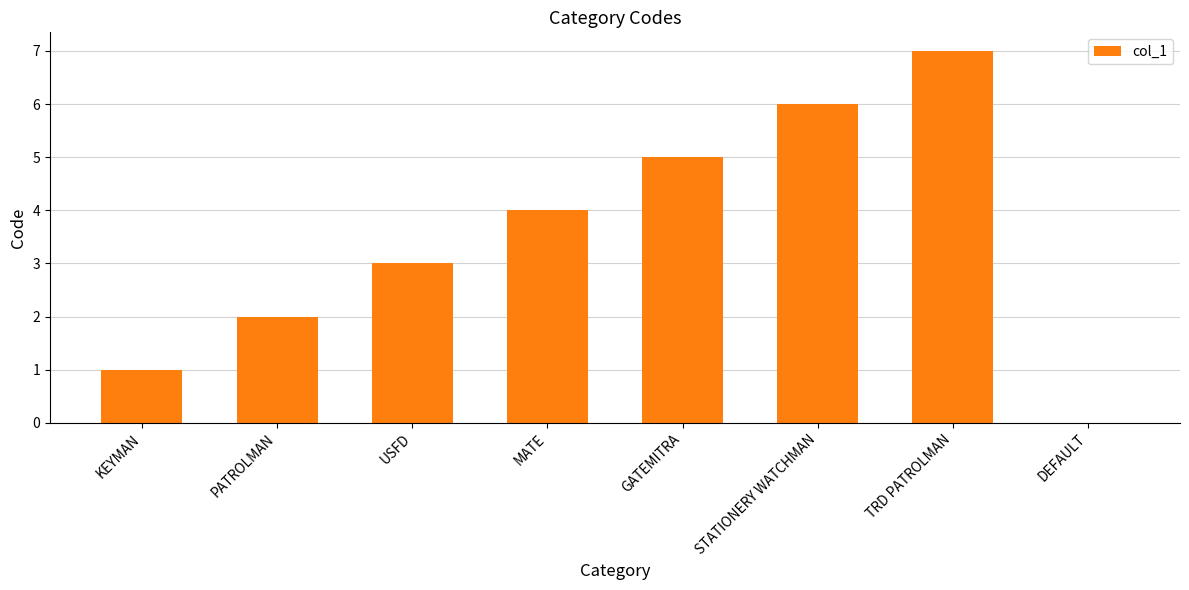

Count the number of data series in this chart.

1